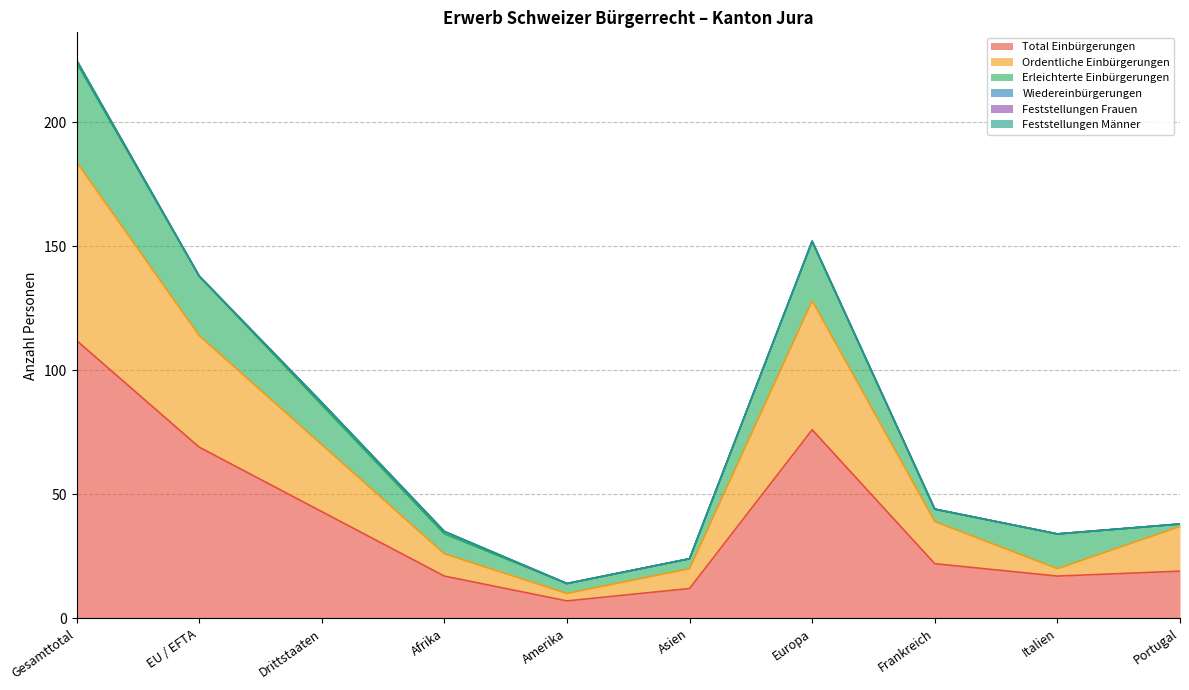

Rank the series at Drittstaaten from lowest to highest value.

Feststellungen Frauen, Feststellungen Männer, Wiedereinbürgerungen, Erleichterte Einbürgerungen, Ordentliche Einbürgerungen, Total Einbürgerungen